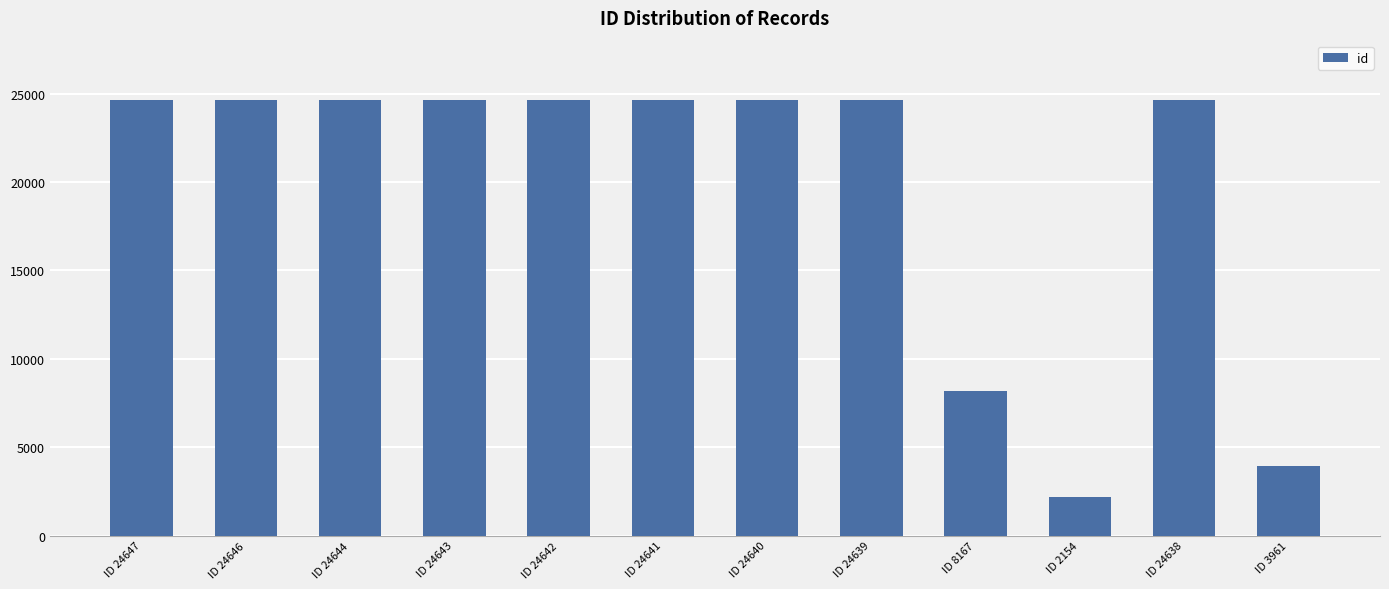

What is the ratio of the value at ID 24643 to the value at ID 24646?

1.0